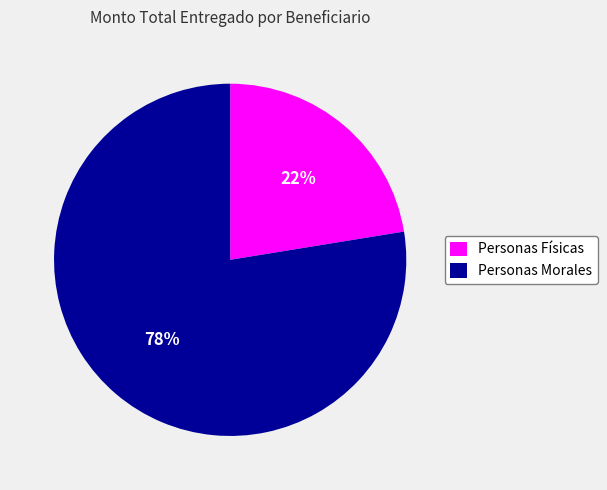

Rank the categories by value from lowest to highest.

Personas Físicas, Personas Morales